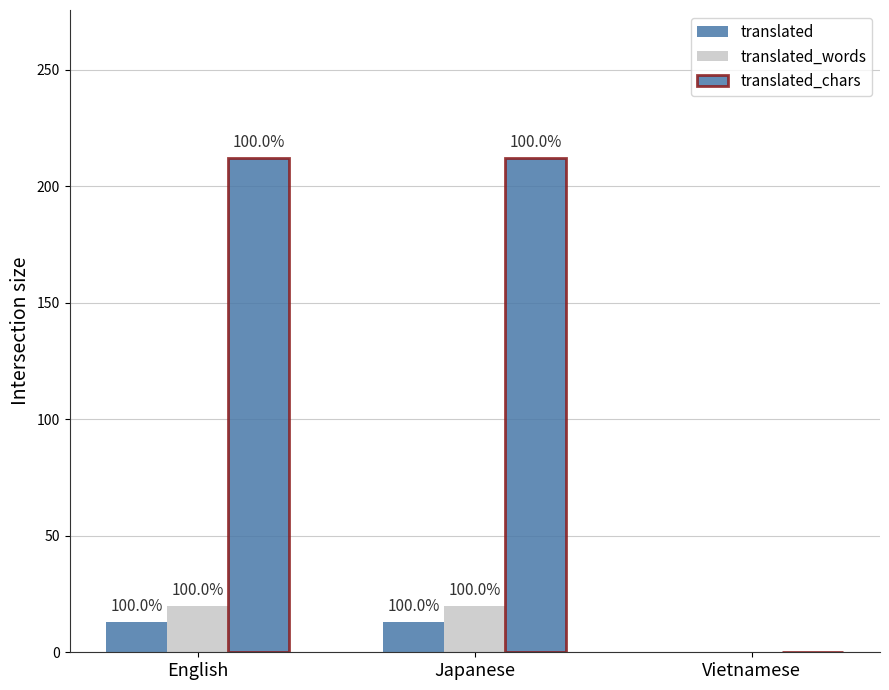

Reading left to right, extract all data points from this chart.

translated: 13	13	0
translated_words: 20	20	0
translated_chars: 212	212	0